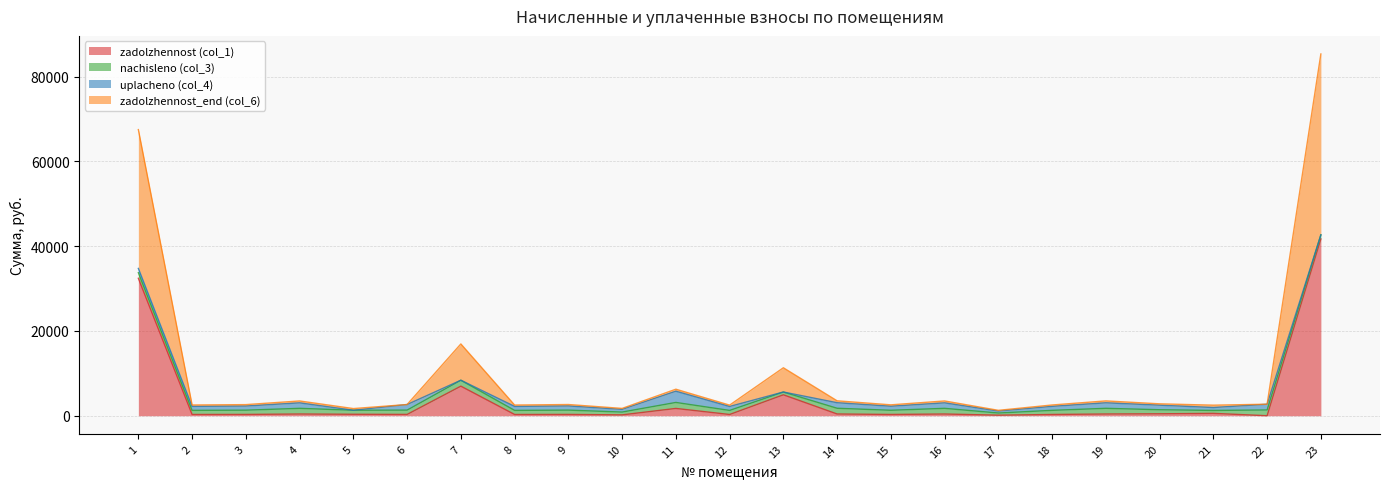

What is the maximum value shown in the chart?

85356.0